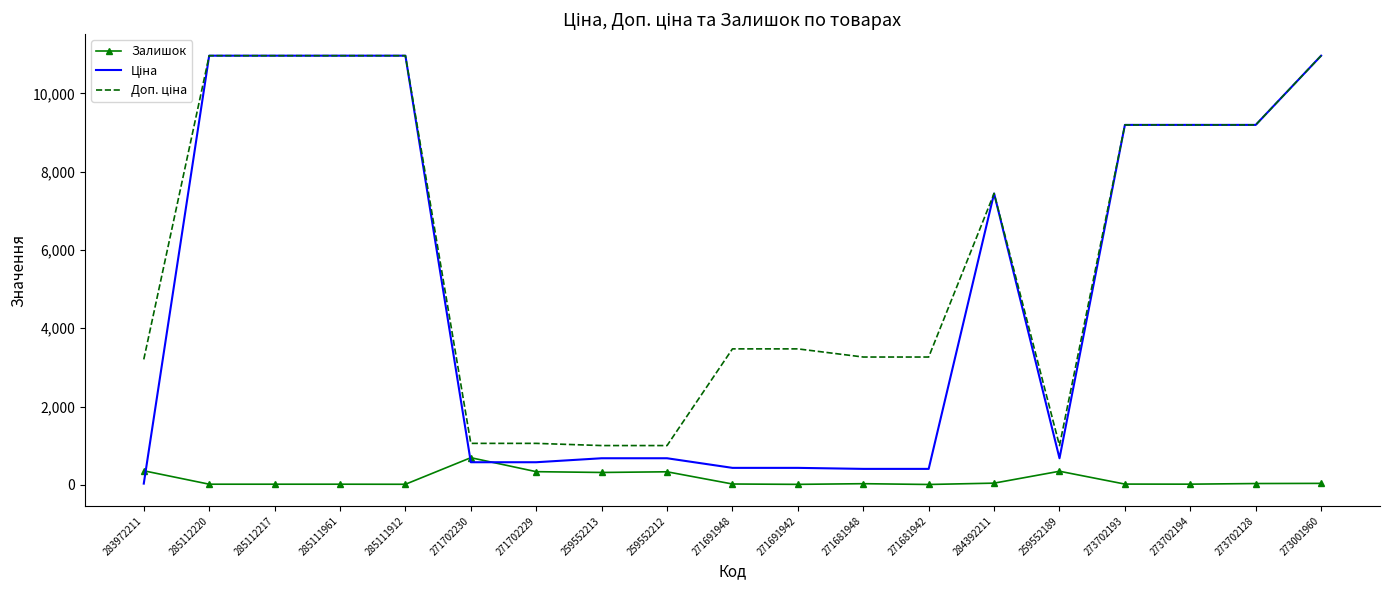

What is the difference between the Залишок values at 259552189 and 271681948?

318.0